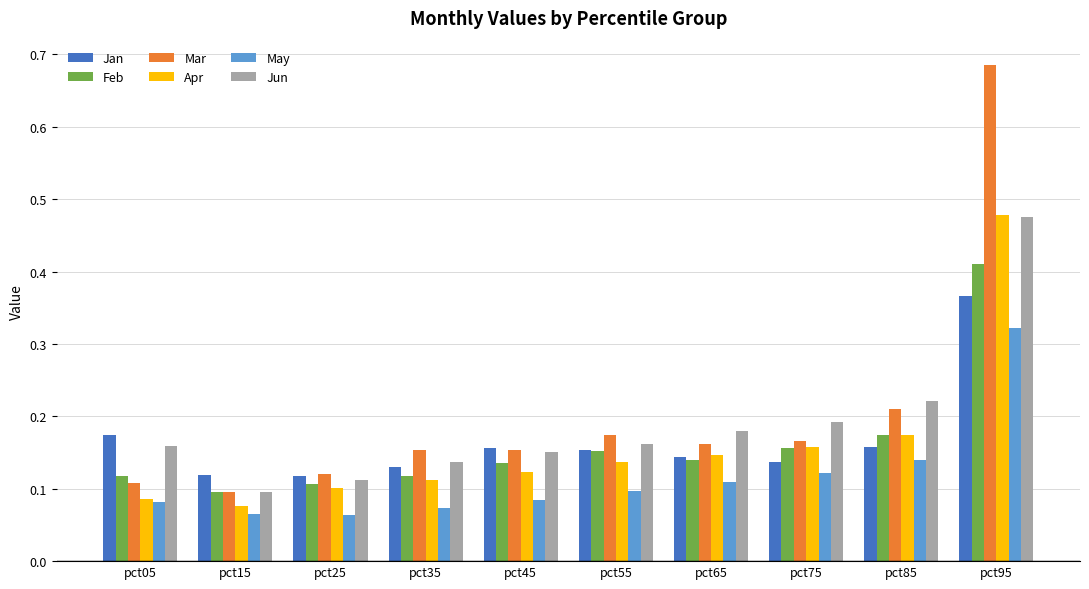

How many Apr values are between 0 and 1?

10